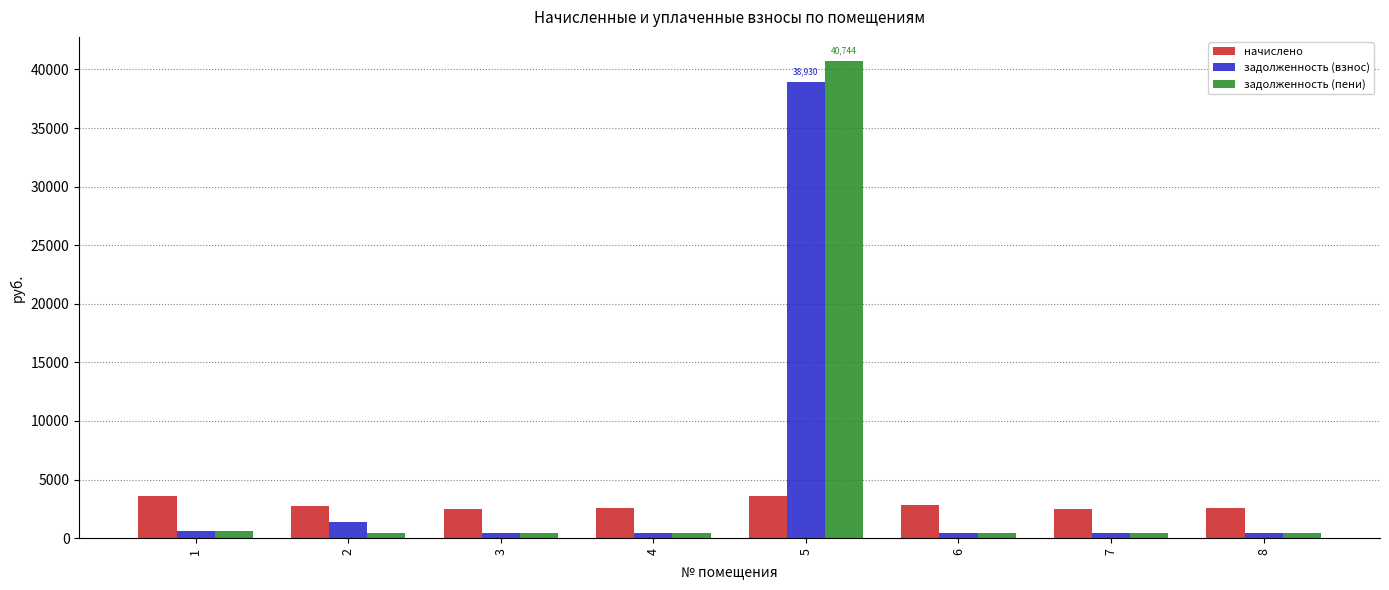

Is the value of начислено at 4 greater than the value of задолженность (пени) at 5?

No